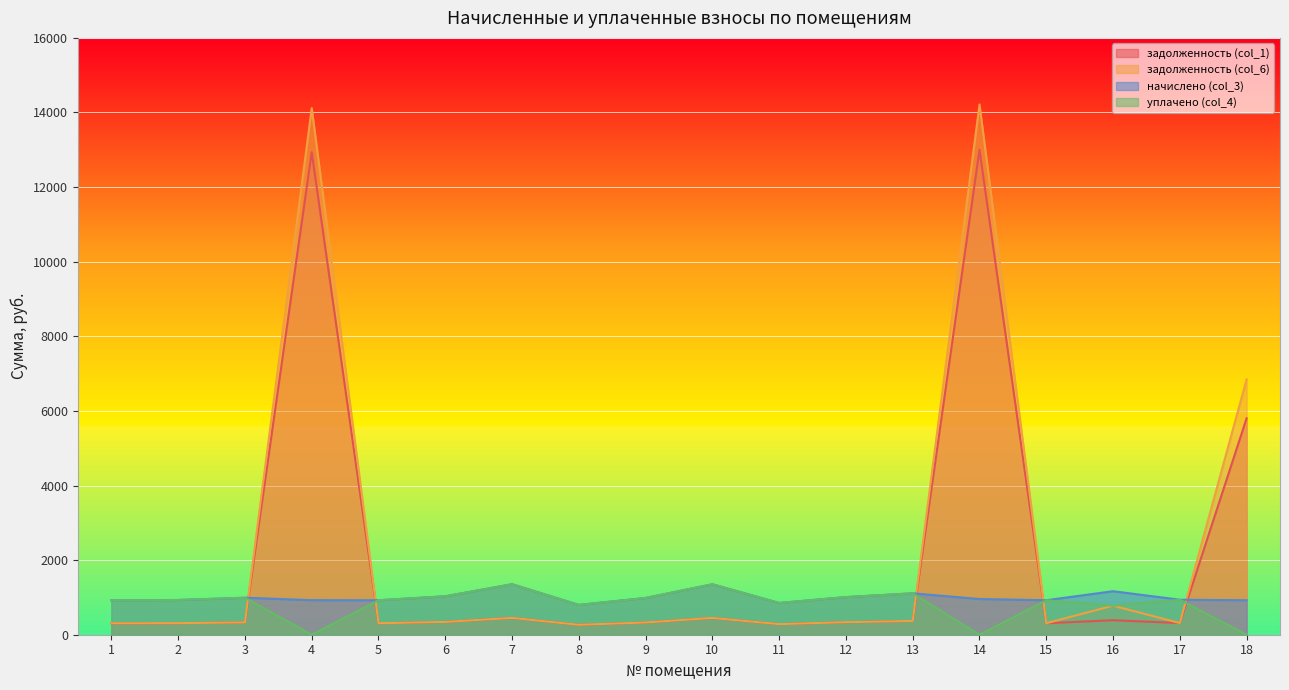

The value of задолженность (col_6) at 18 is 6845.8. True or false?

True